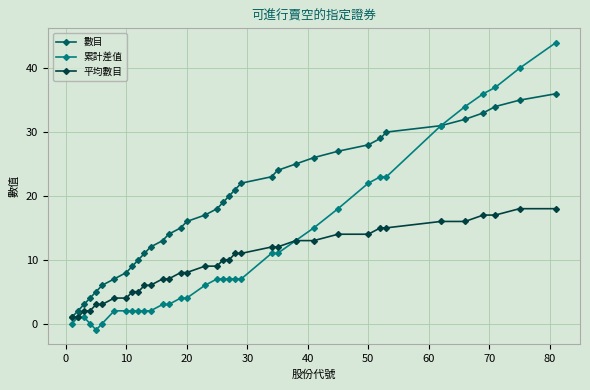

What is the difference between the second highest and minimum values in the 數目 series?

34